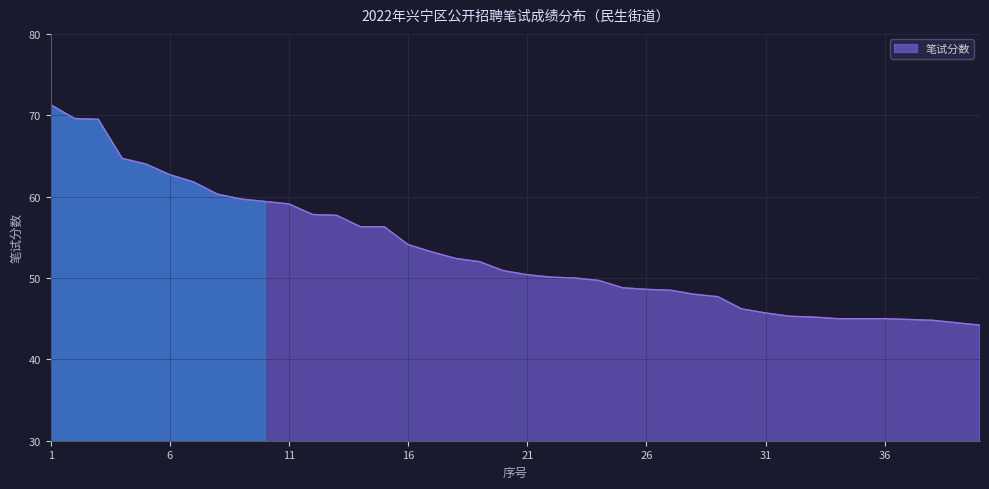

What is the difference between the maximum and minimum values?

27.1